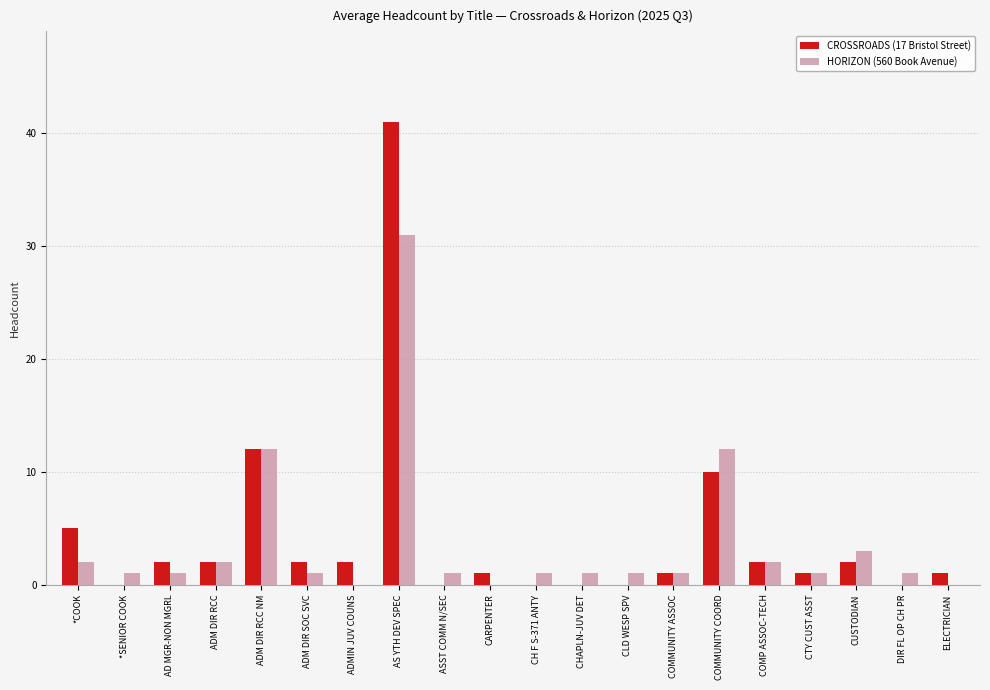

At which label does CROSSROADS (17 Bristol Street) reach its peak?

AS YTH DEV SPEC